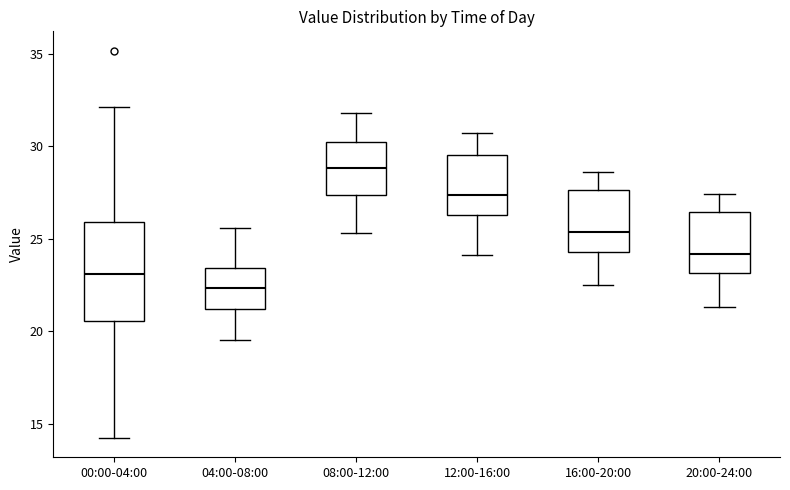

Which box's median line is the lowest?

04:00-08:00